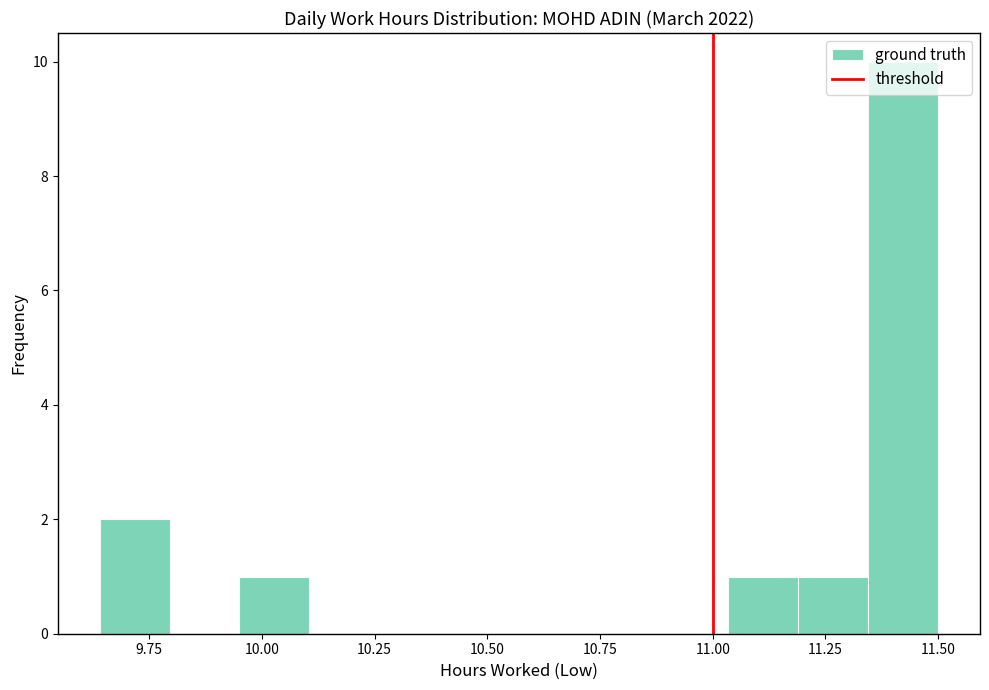

Around what value on the x-axis is the tallest bar? Give the approximate position of its centre, as read against the axis.

11.40